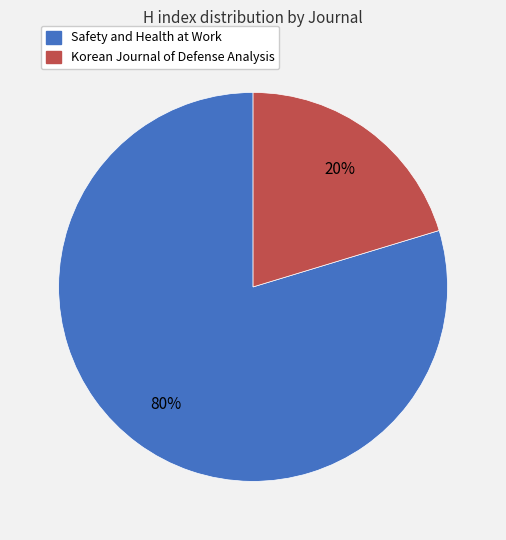

Does any single category account for the majority?

Yes